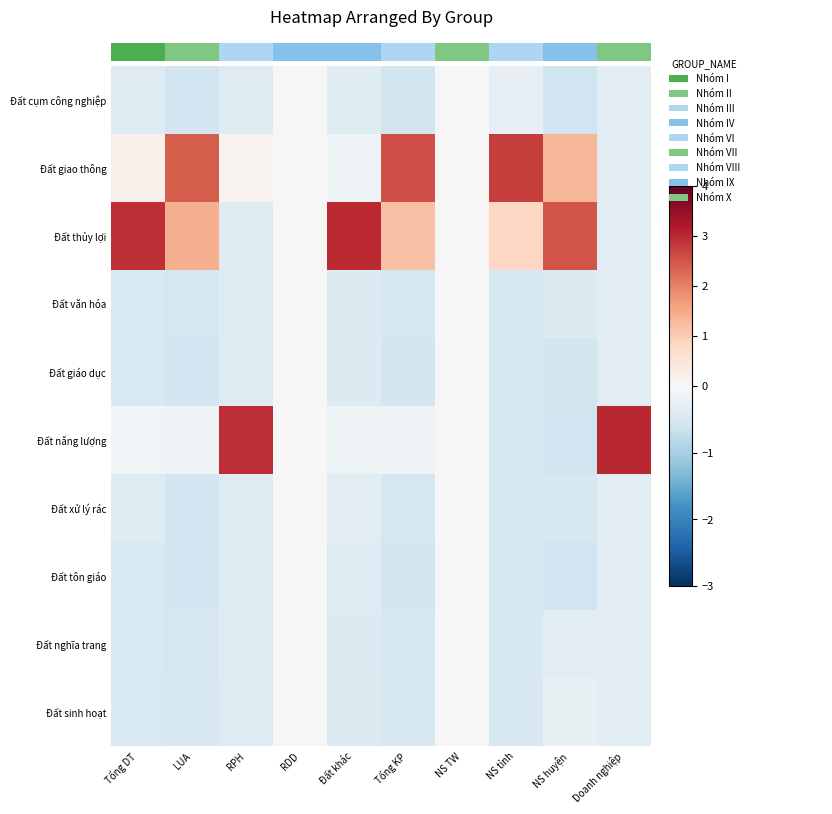

What is the difference between the second highest and minimum values in the Đất xử lý rác series?

0.6